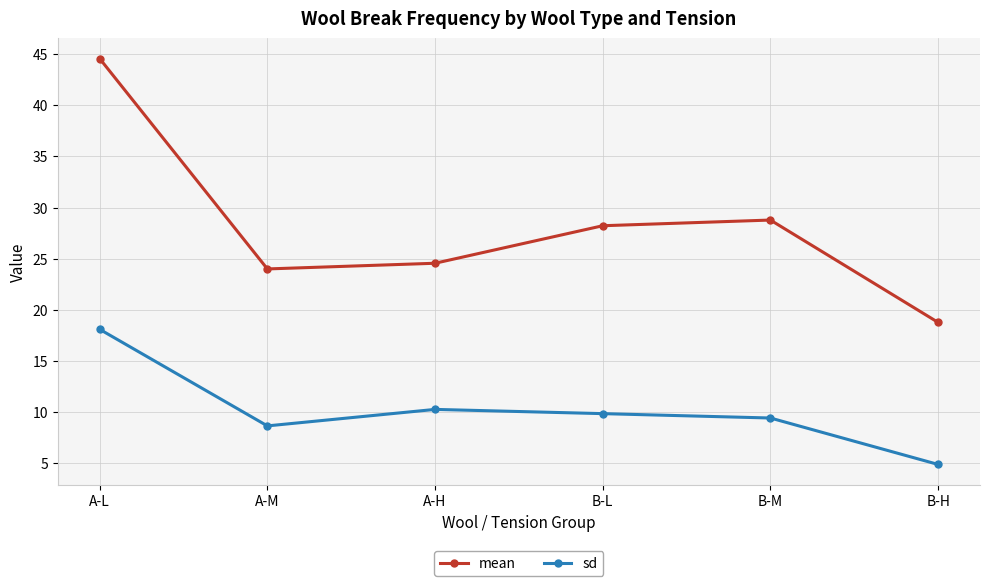

Is it true that mean equals 24.0 at A-M?

True